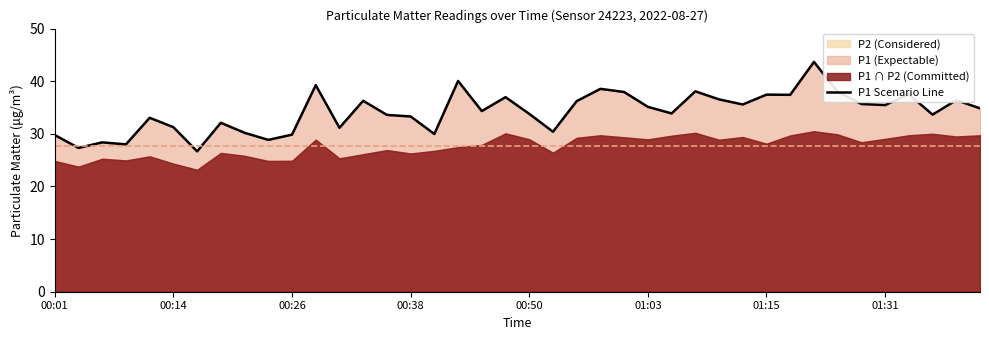

How many points are higher than both their immediate neighbors (excluding endpoints)?

13